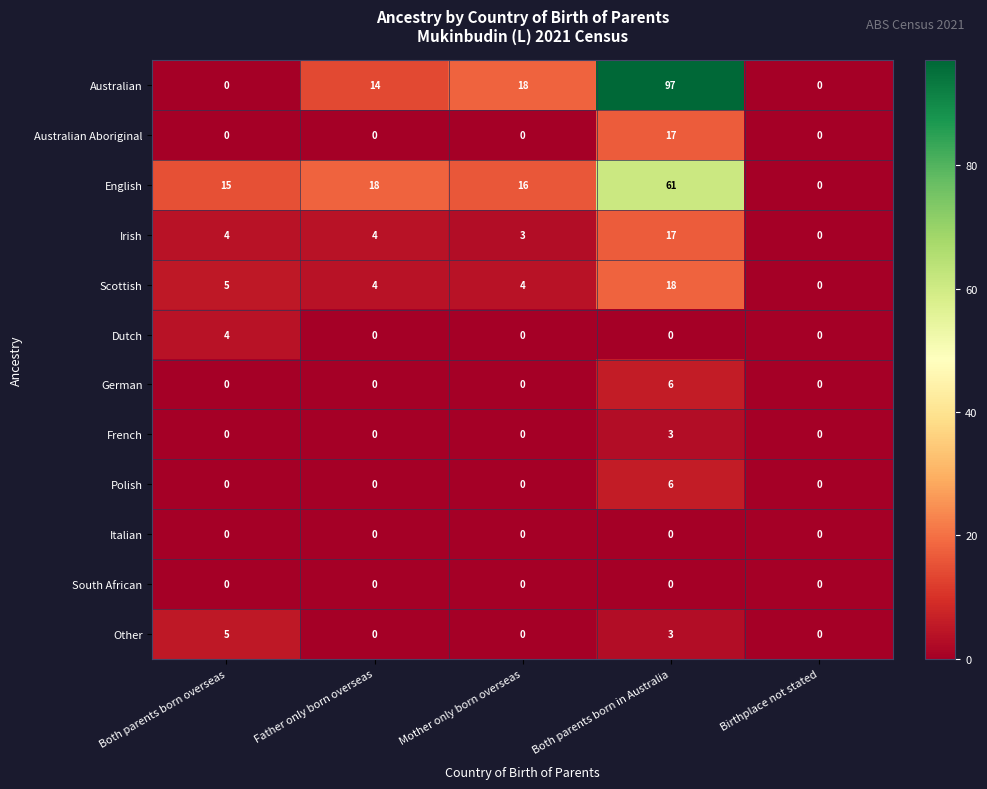

How many series are shown in this chart?

12